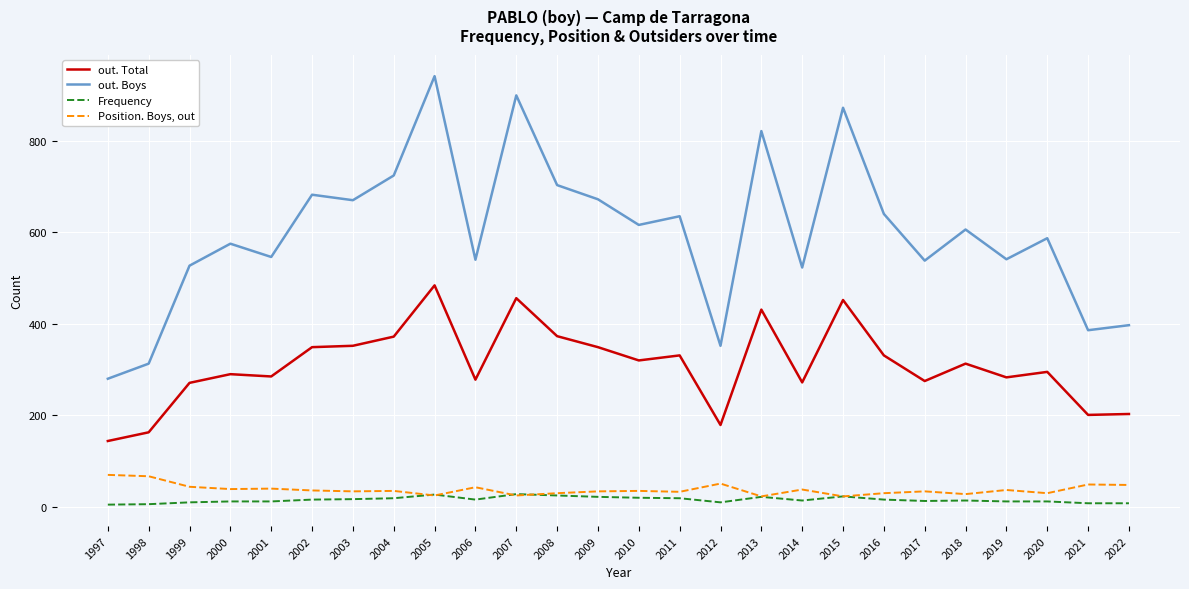

At how many categories does at least one series exceed 209?

26